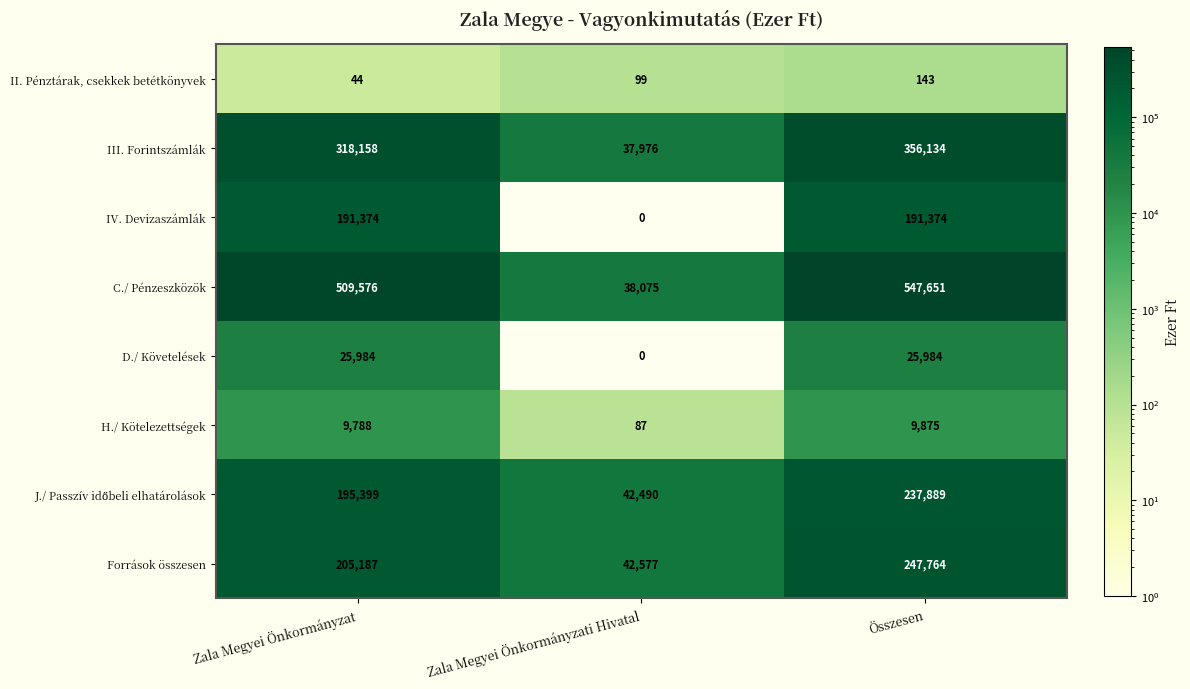

What is the greatest value displayed?

547651